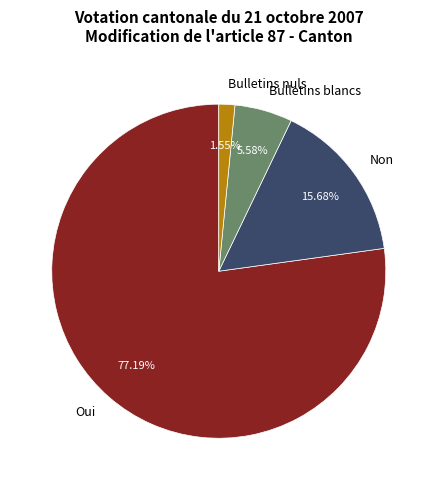

What percentage is the Bulletins nuls slice, to the nearest percent?

2%